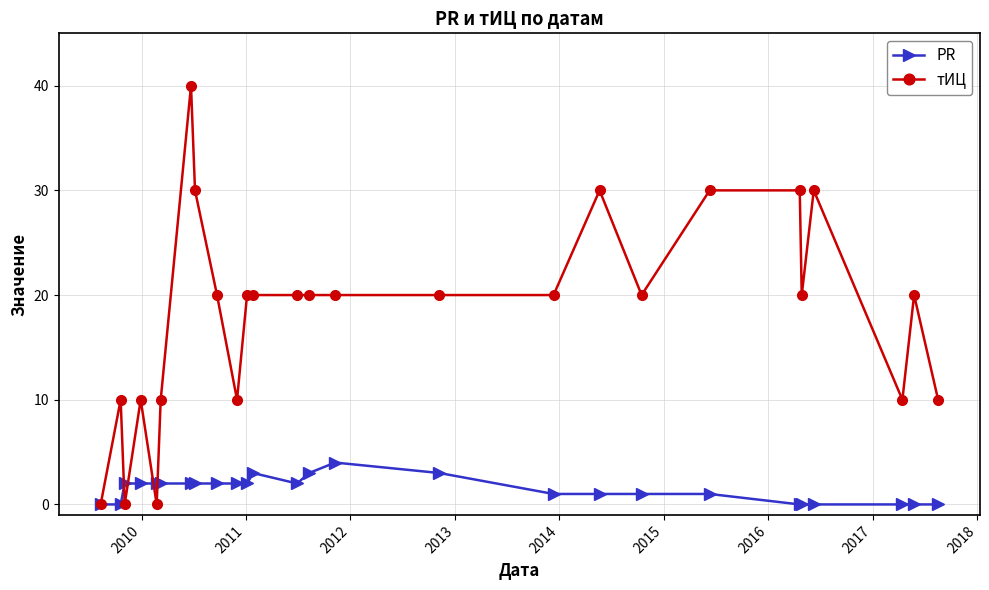

Reading left to right, list all the values displayed in this chart.

PR: 0	0	2	2	2	2	2	2	2	2	2	3	2	3	4	3	1	1	1	1	0	0	0	0	0	0
тИЦ: 0	10	0	10	0	10	40	30	20	10	20	20	20	20	20	20	20	30	20	30	30	20	30	10	20	10